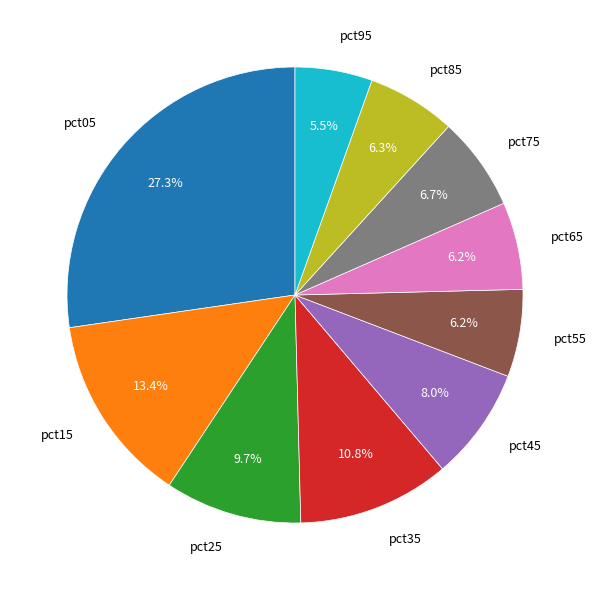

Which slice is the smallest?

pct95